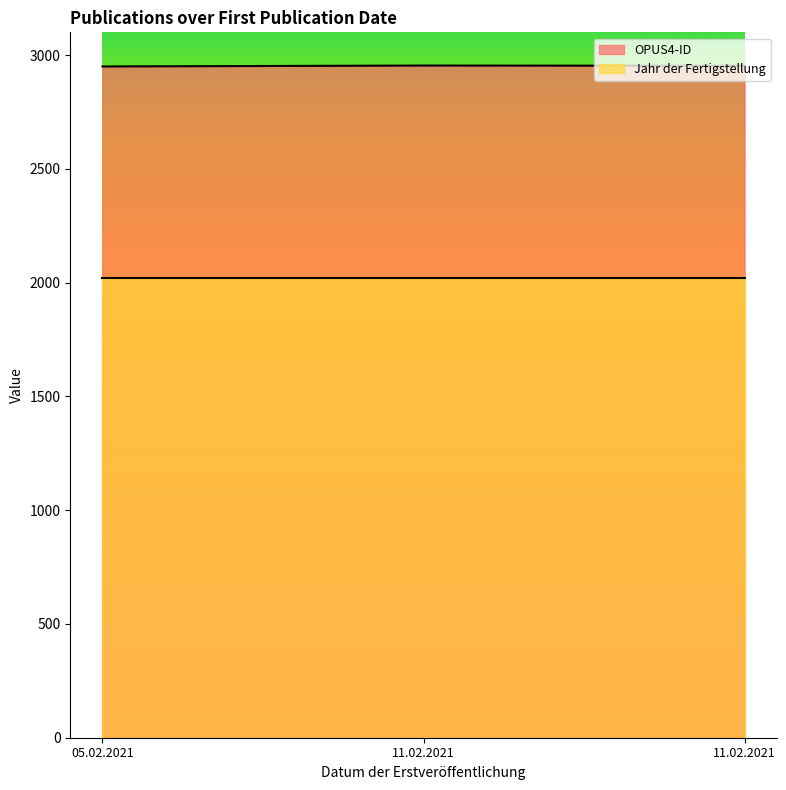

How many distinct data groups are displayed?

2